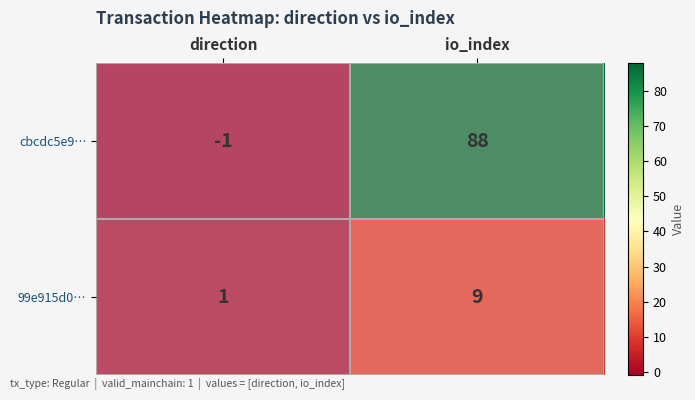

At which category does the chart reach its peak across all series?

io_index